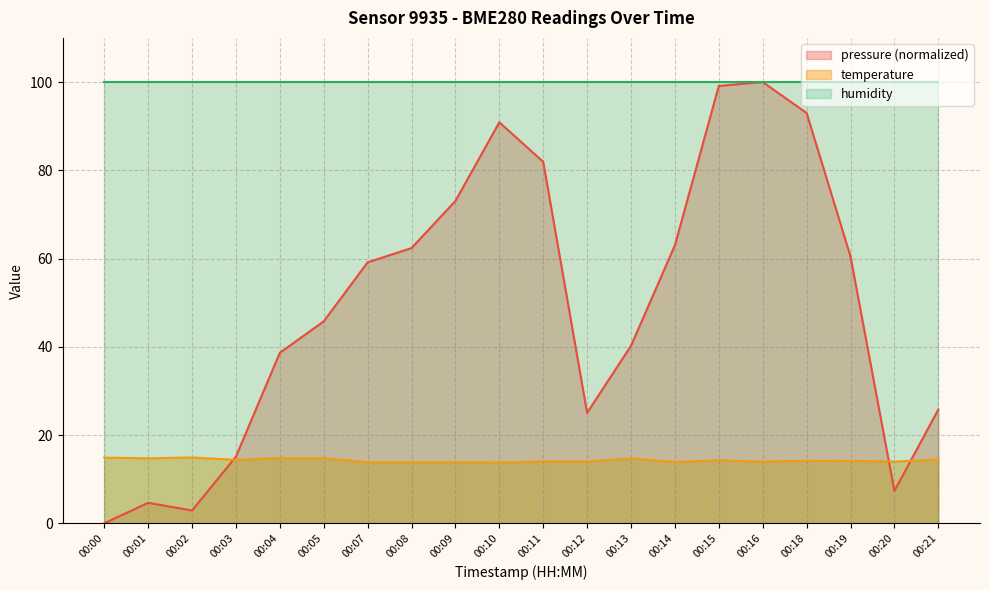

How many categories are shown in the chart?

20